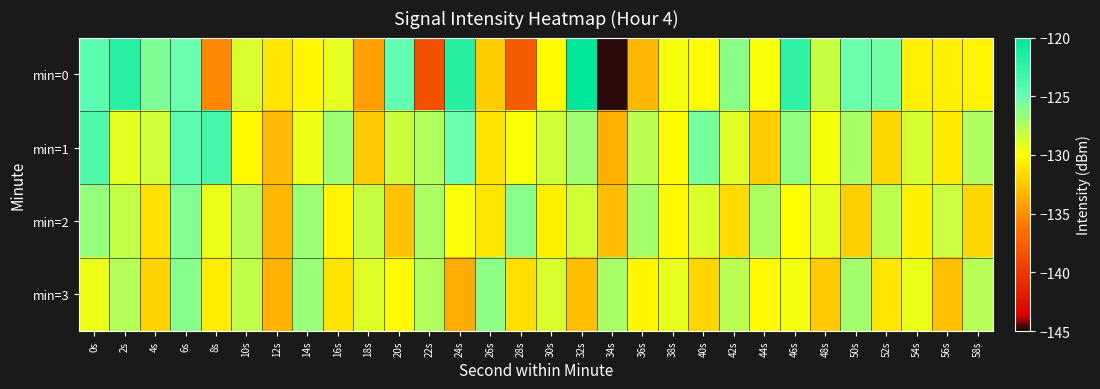

At 4s, list the series in order from largest to smallest.

min=0, min=1, min=2, min=3